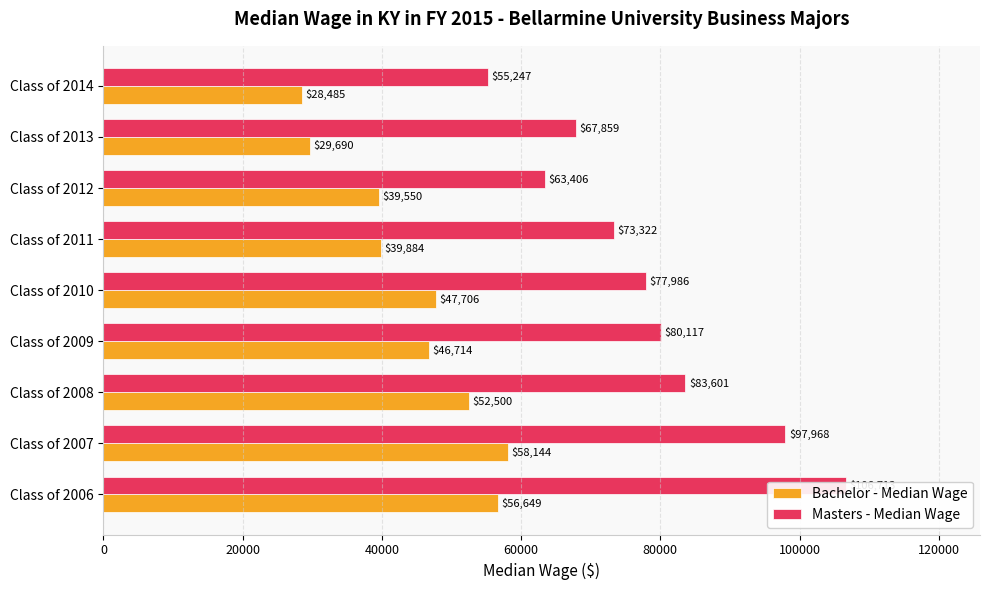

Does the chart contain stacked bars?

No